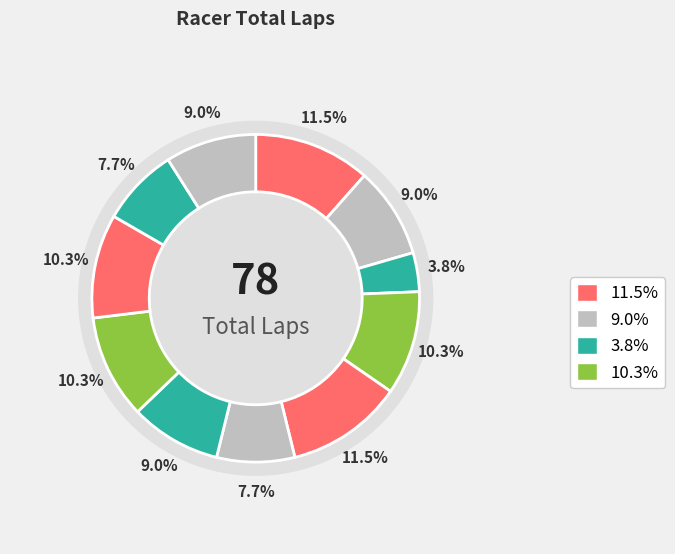

True or false: M MAULANA accounts for 16% of the total.

False